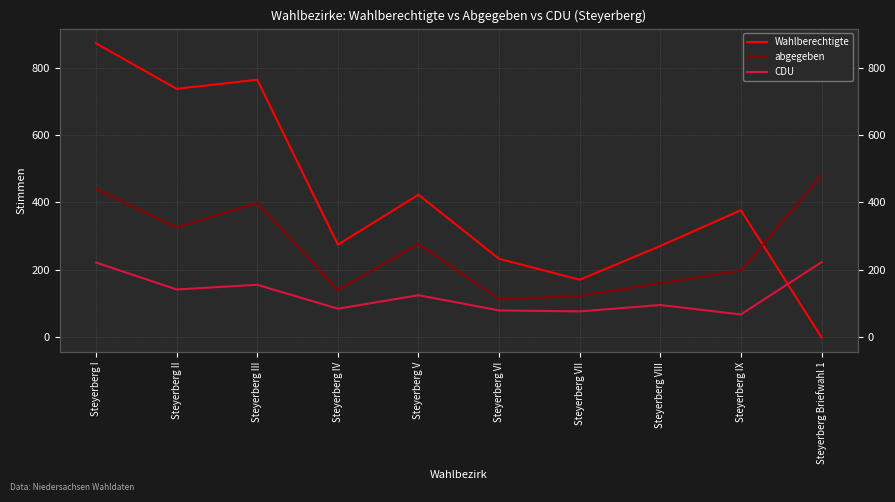

Is the value of Wahlberechtigte at Steyerberg VIII greater than the value of CDU at Steyerberg IV?

Yes